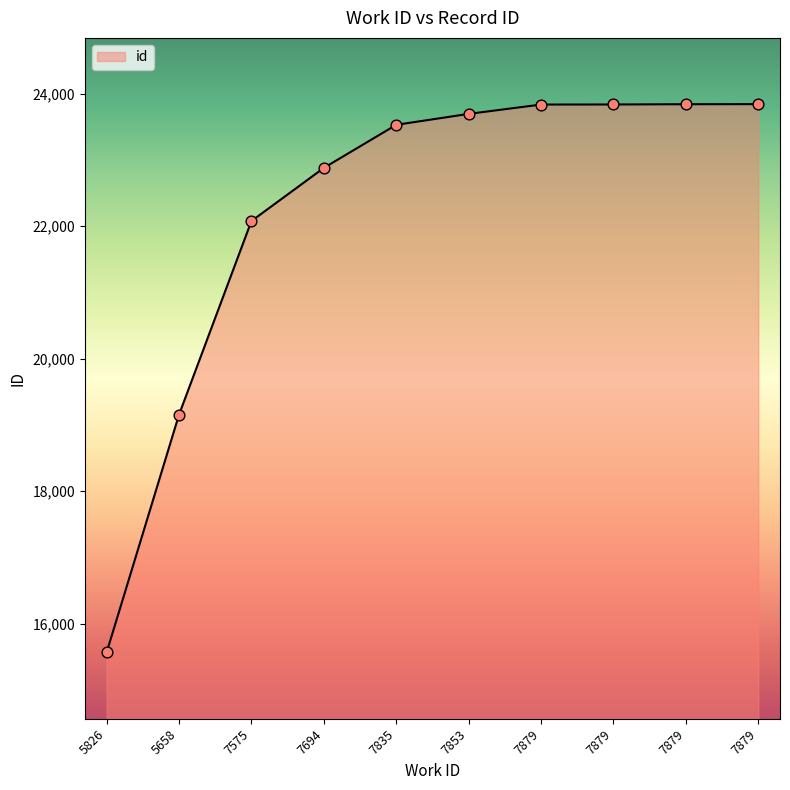

Does the chart have visible grid lines?

No